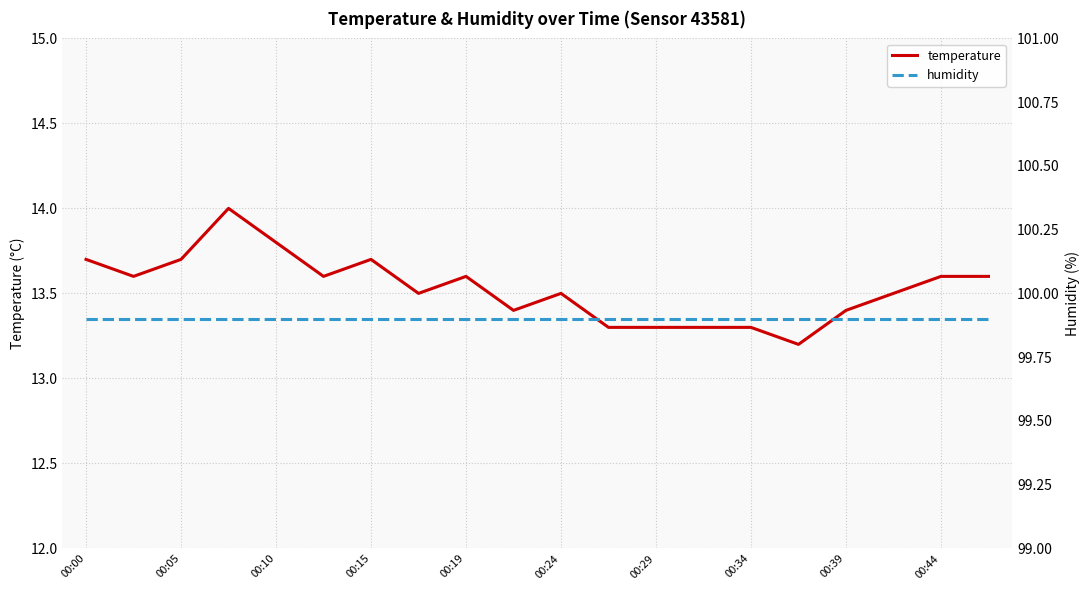

What is the highest value of the temperature series?

14.0